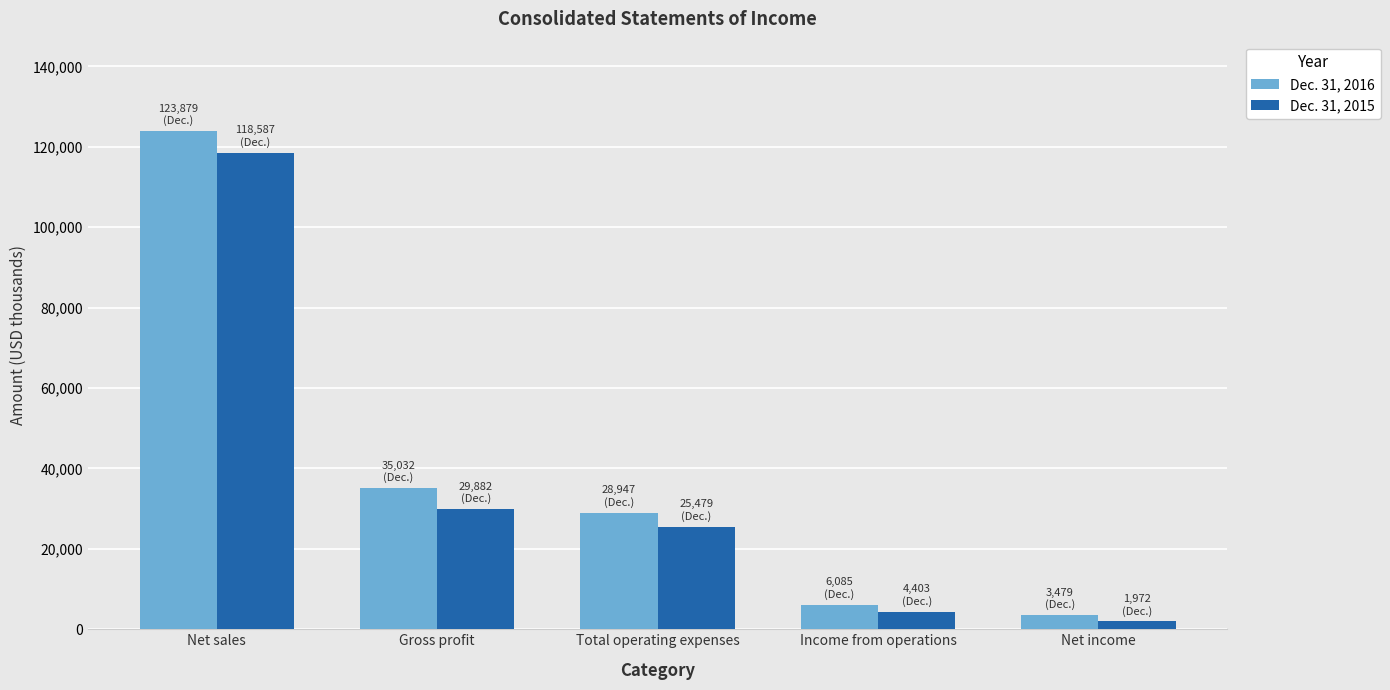

What is the value of the Dec. 31, 2016 bar at the 4th from the left?

6085